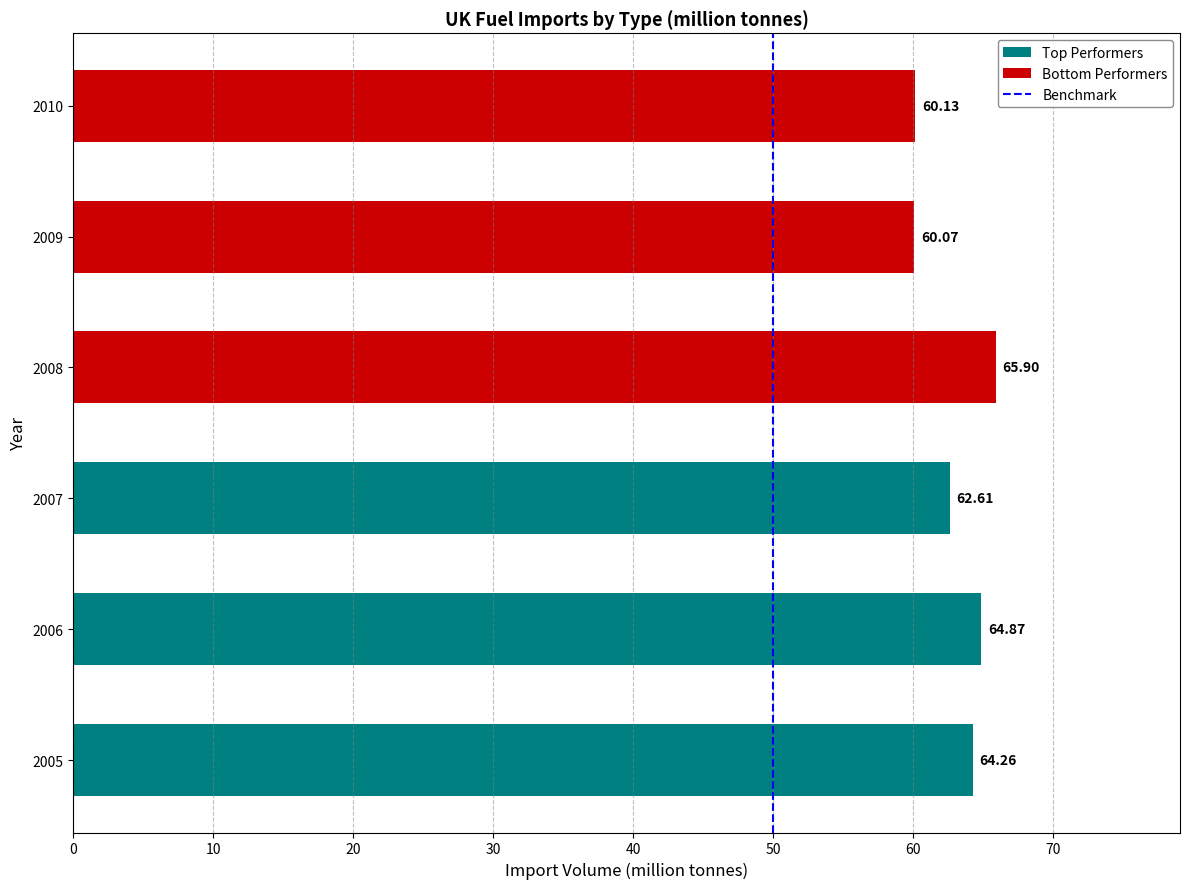

The chart shows a value of 2 at 50. True or false?

False